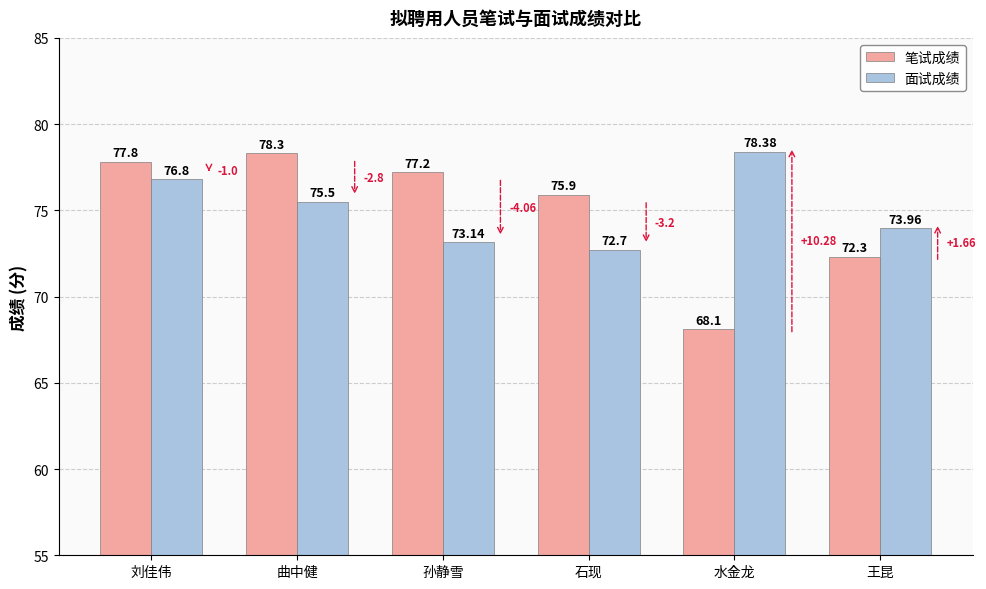

At how many categories does at least one series exceed 75?

5